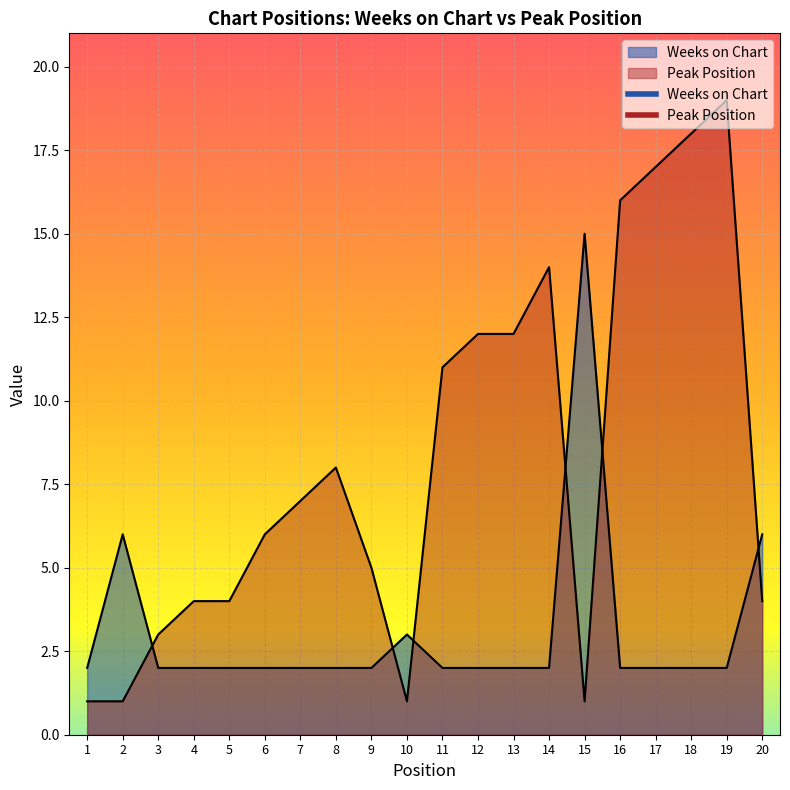

True or false: Weeks on Chart has a value of 2 at 11.

True